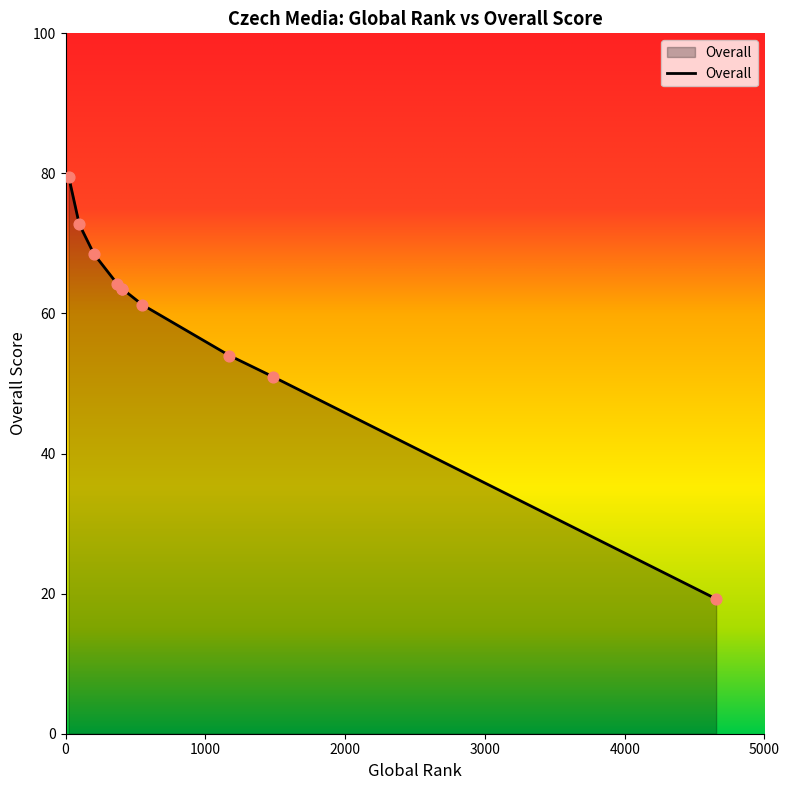

What is the change in value from DNES to Zivnostnik.cz?

-60.2